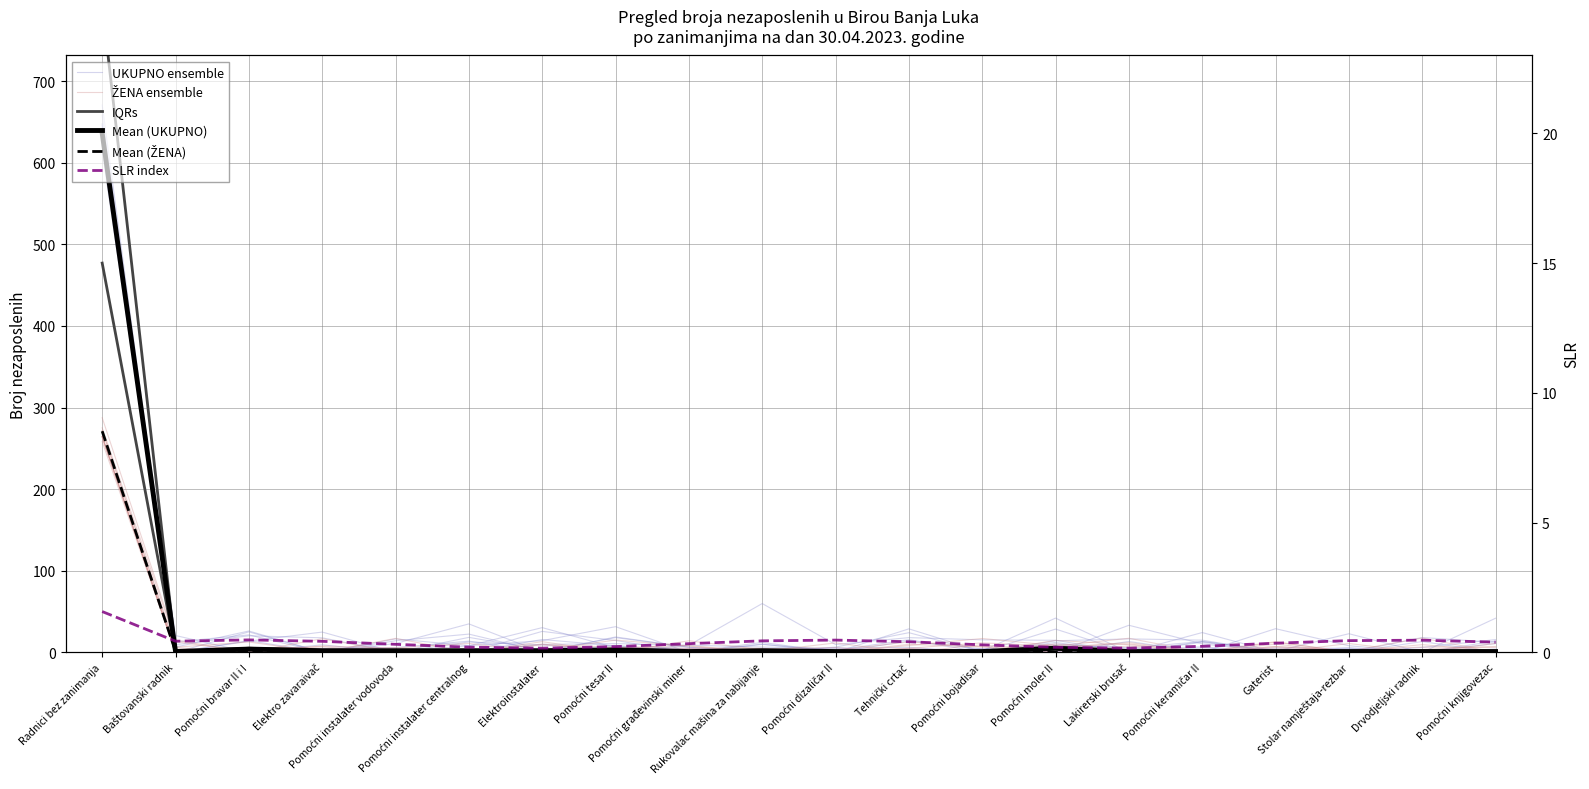

At Pomoćni dizaličar II, list the series in order from largest to smallest.

SLR index, Mean (UKUPNO), IQRs, UKUPNO ensemble, ŽENA ensemble, Mean (ŽENA)